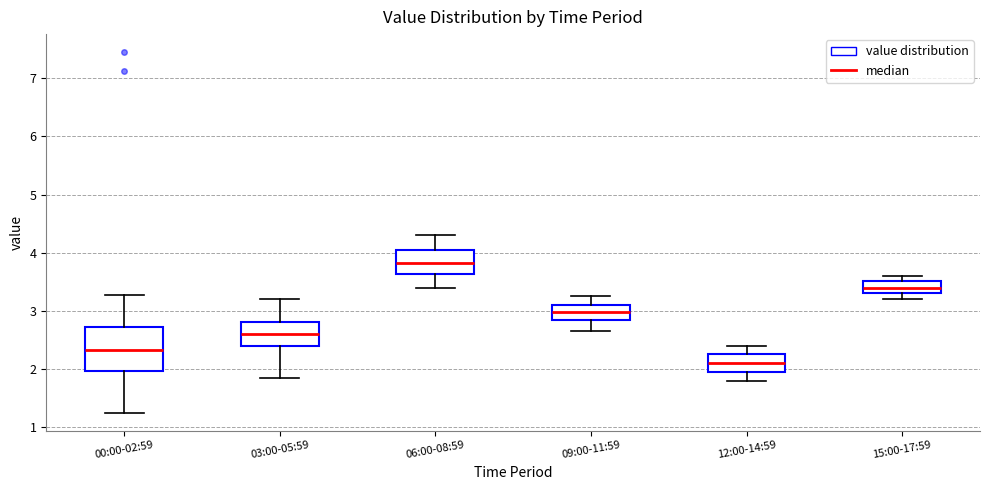

Reading left to right, read every box against the y-axis: the position of its median line, the range the box covers, and the ends of its whiskers. The values are not printed on the chart, so give them approximately, as read against the axis.

00:00-02:59: median 2.3, box 2.0 to 2.7, whiskers 1.3 to 3.3
03:00-05:59: median 2.6, box 2.4 to 2.8, whiskers 1.9 to 3.2
06:00-08:59: median 3.8, box 3.6 to 4.1, whiskers 3.4 to 4.3
09:00-11:59: median 3.0, box 2.9 to 3.1, whiskers 2.7 to 3.3
12:00-14:59: median 2.1, box 2.0 to 2.3, whiskers 1.8 to 2.4
15:00-17:59: median 3.4, box 3.3 to 3.5, whiskers 3.2 to 3.6